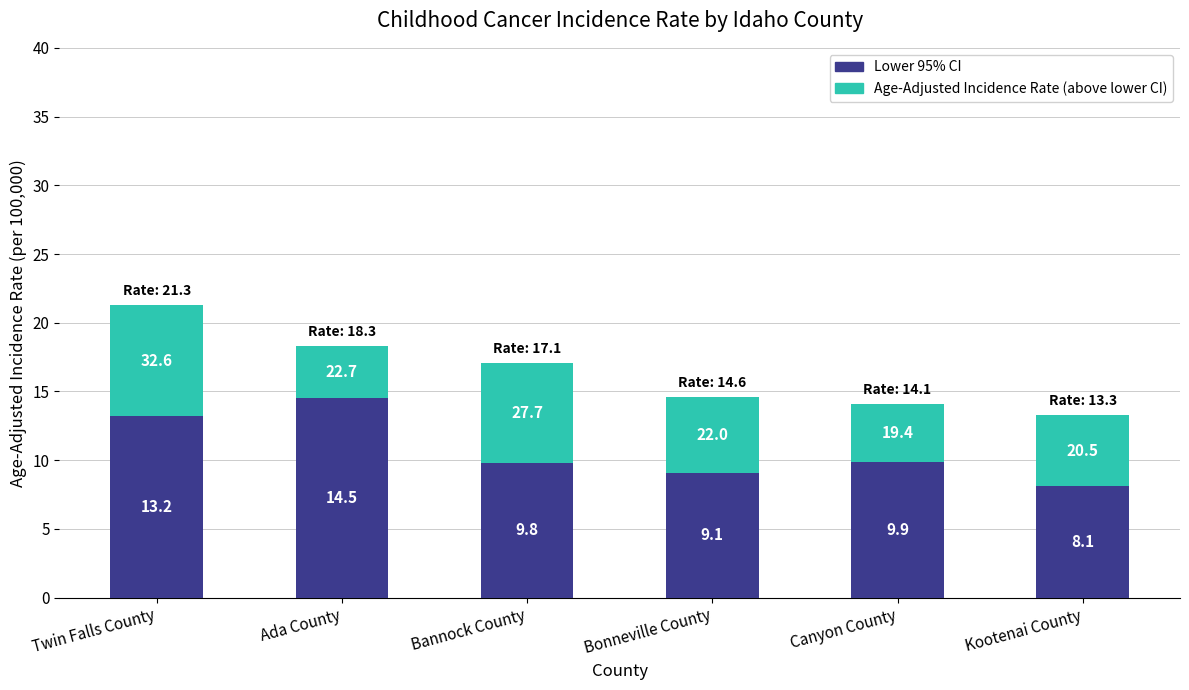

What is the total value across all series at Bonneville County?

14.6